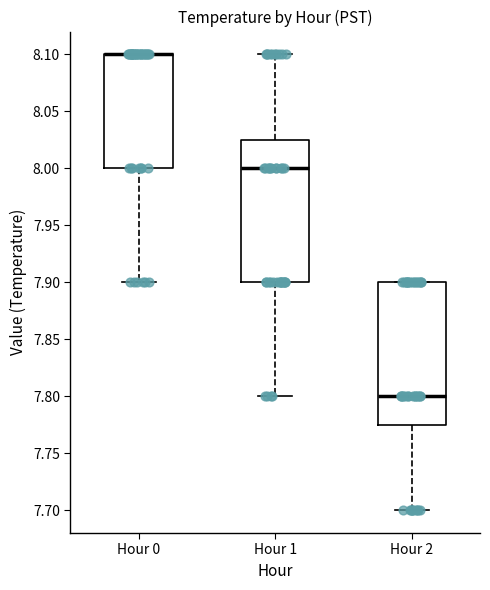

Reading left to right, transcribe this box plot: for each box, give where its median line is, the range the box spans, and where its two whiskers end, as read against the y-axis. The values are not printed on the chart, so give them approximately, as read against the axis.

Hour 0: median 8.100 (drawn on the box's upper edge), box 8.000 to 8.100, whiskers 7.900 to 8.100
Hour 1: median 8.000, box 7.900 to 8.025, whiskers 7.800 to 8.100
Hour 2: median 7.800, box 7.775 to 7.900, whiskers 7.700 to 7.900